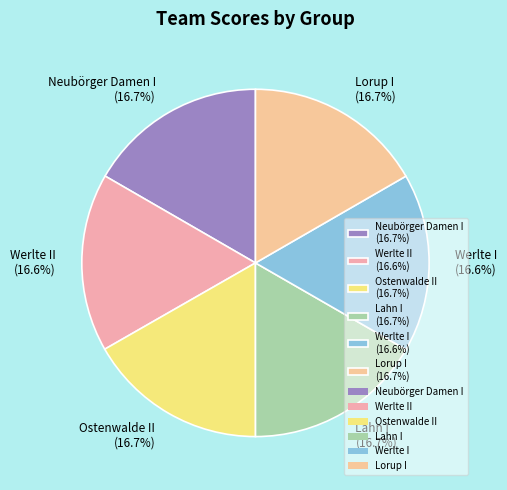

Is there a majority slice in this chart?

No